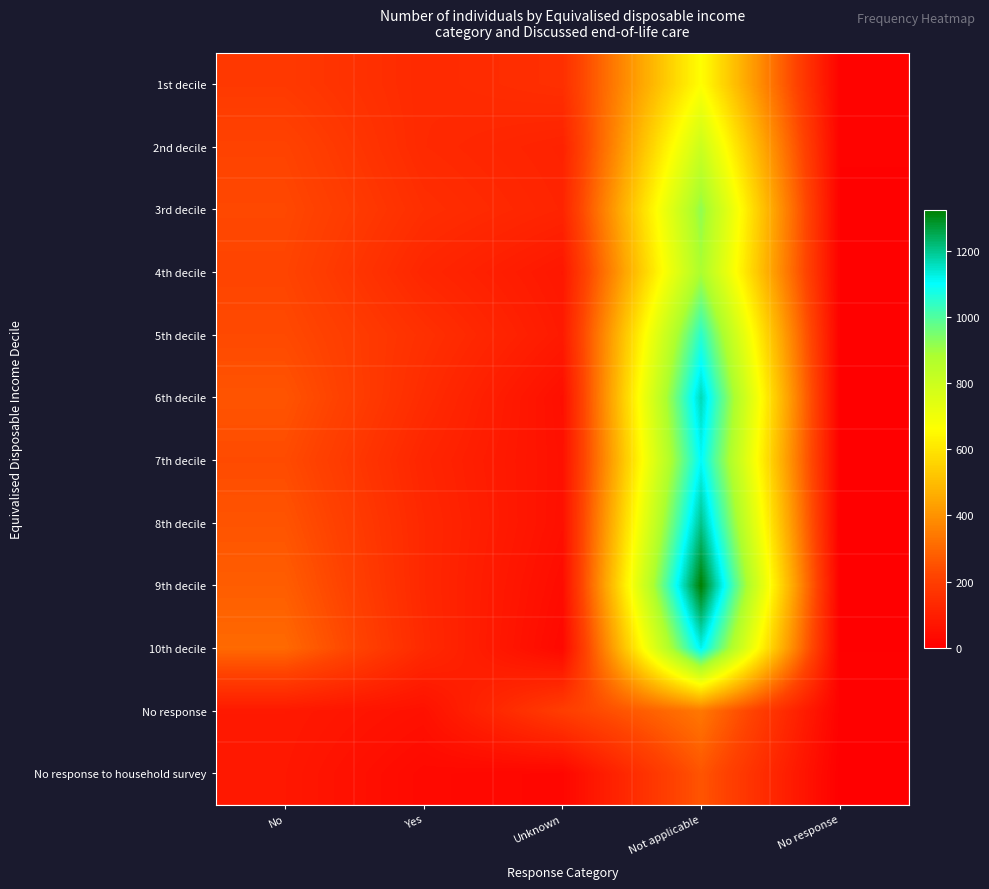

Which series has the widest spread of values?

9th decile